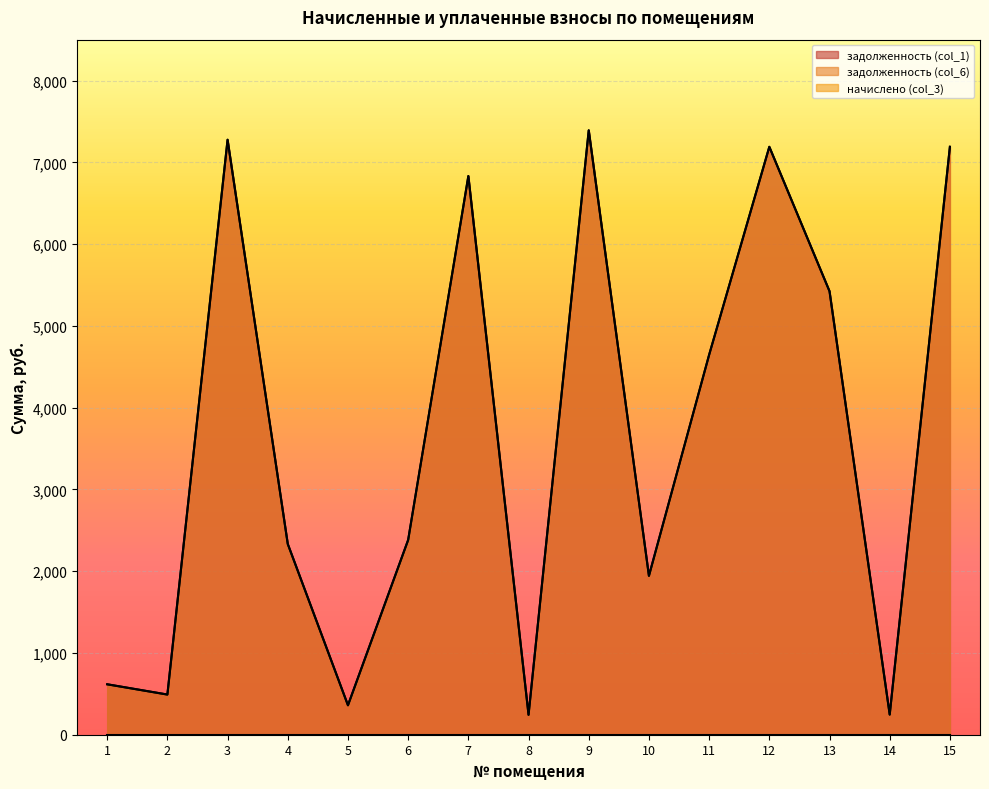

At which label does задолженность (col_1) first exceed 2382?

3